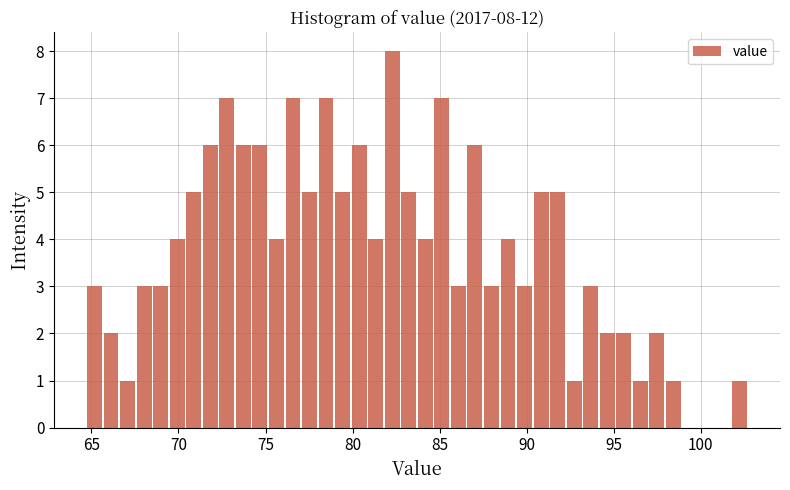

Around what value on the x-axis is the tallest bar? Give the approximate position of its centre, as read against the axis.

82.5